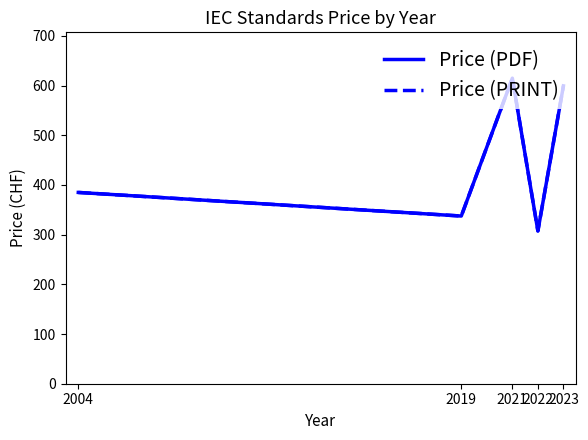

Is this an area chart (filled region under the line)?

No